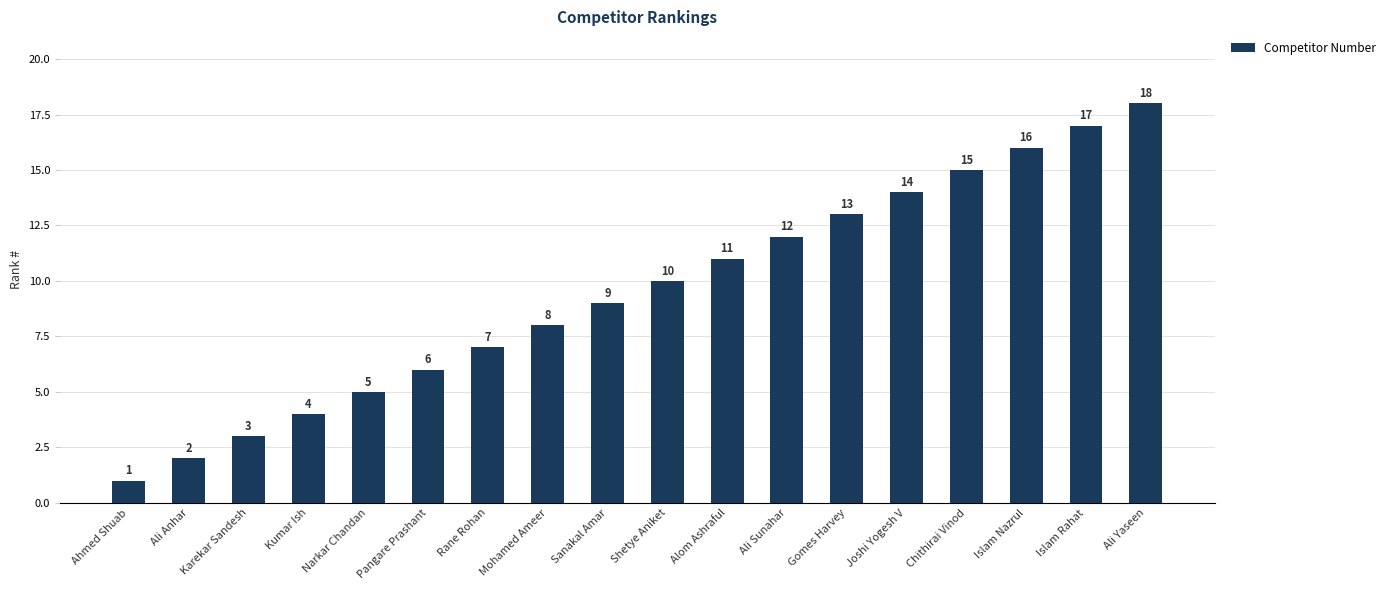

What is the minimum value shown in the chart?

1